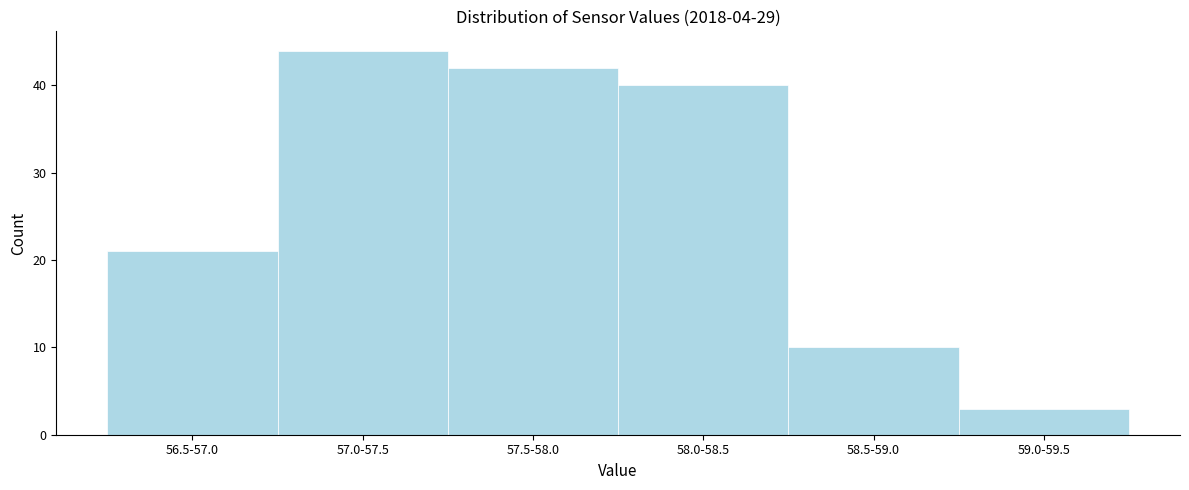

Reading right to left, what are all the values shown in this chart?

3	10	40	42	44	21